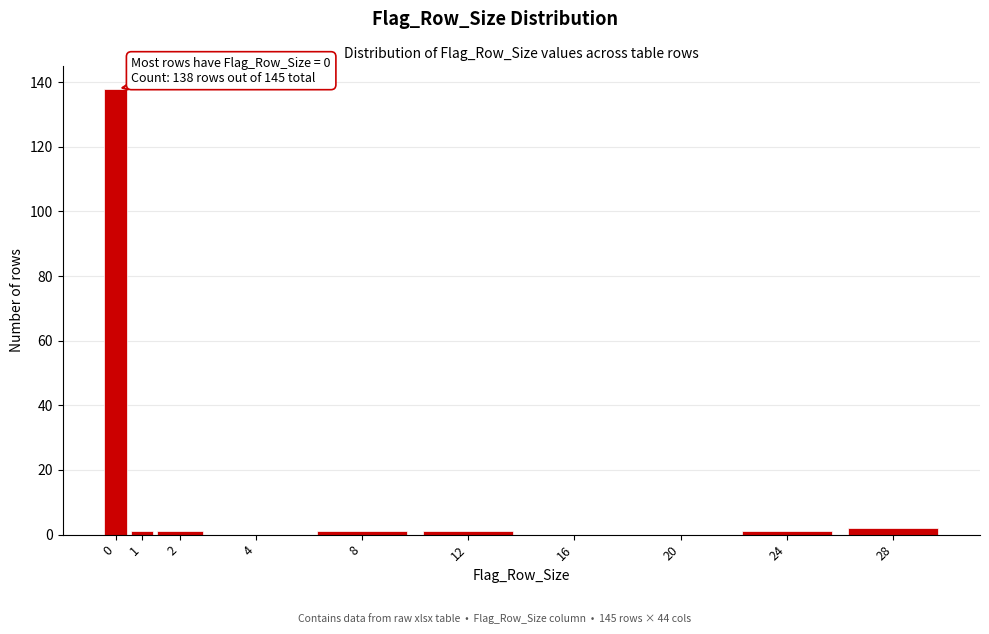

Reading left to right, transcribe all the data shown in this chart.

0=138	1=1	2=1	4=0	8=1	12=1	16=0	20=0	24=1	28=2